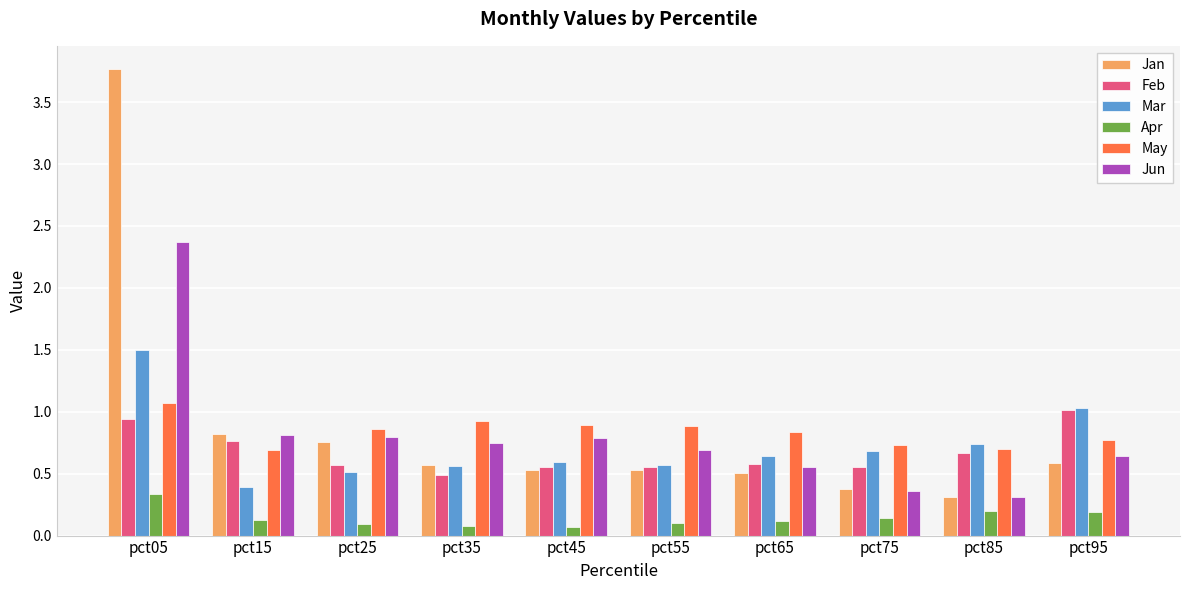

Which series has the largest range (max minus min)?

Jan